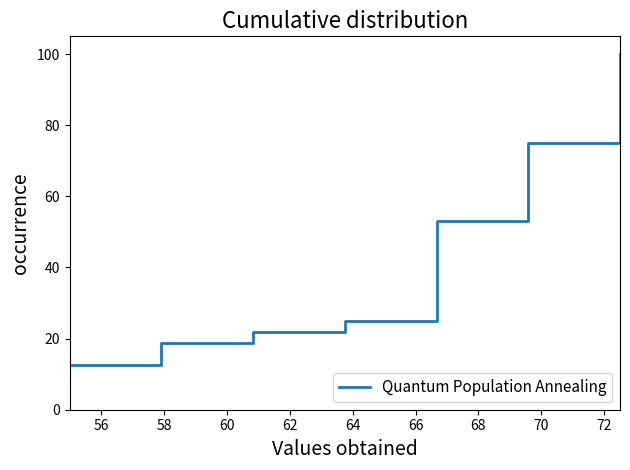

True or false: there are more than 1 points higher than both neighbors.

False